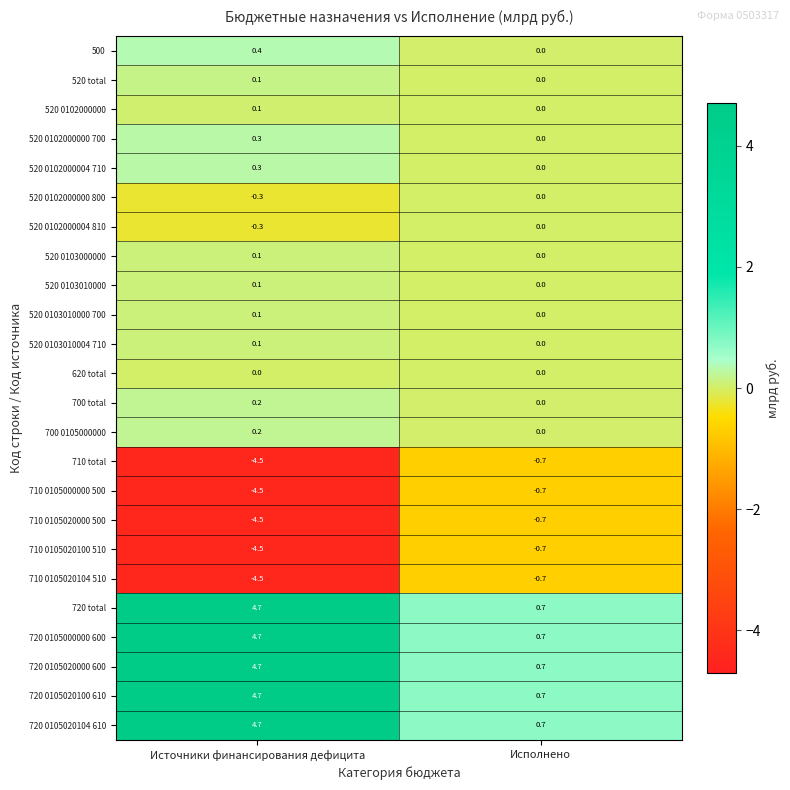

Which category has the lowest value across all series?

Источники финансирования дефицита